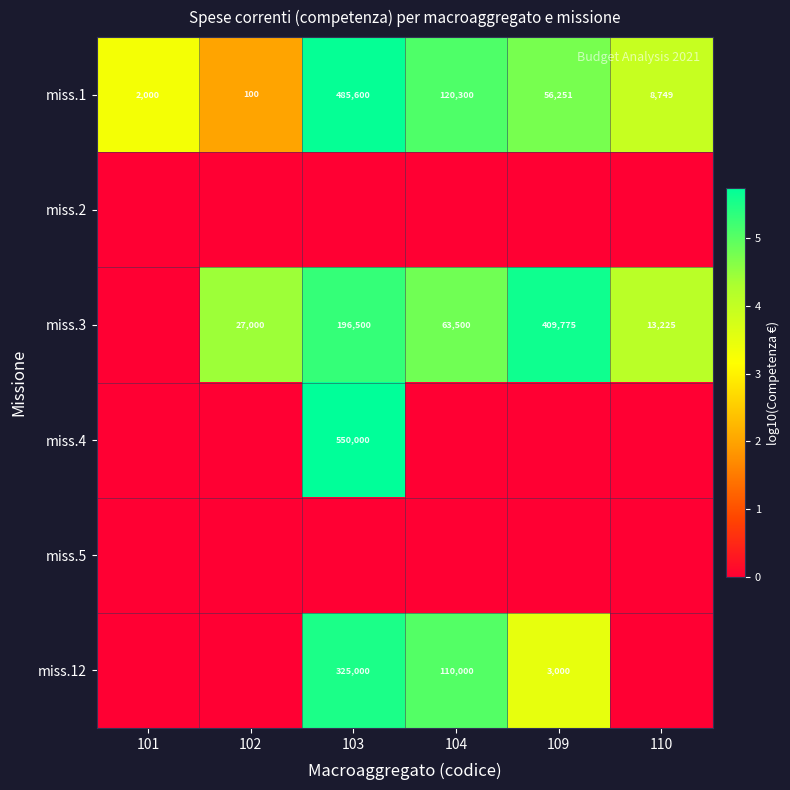

What is the highest value of the miss.1 series?

485600